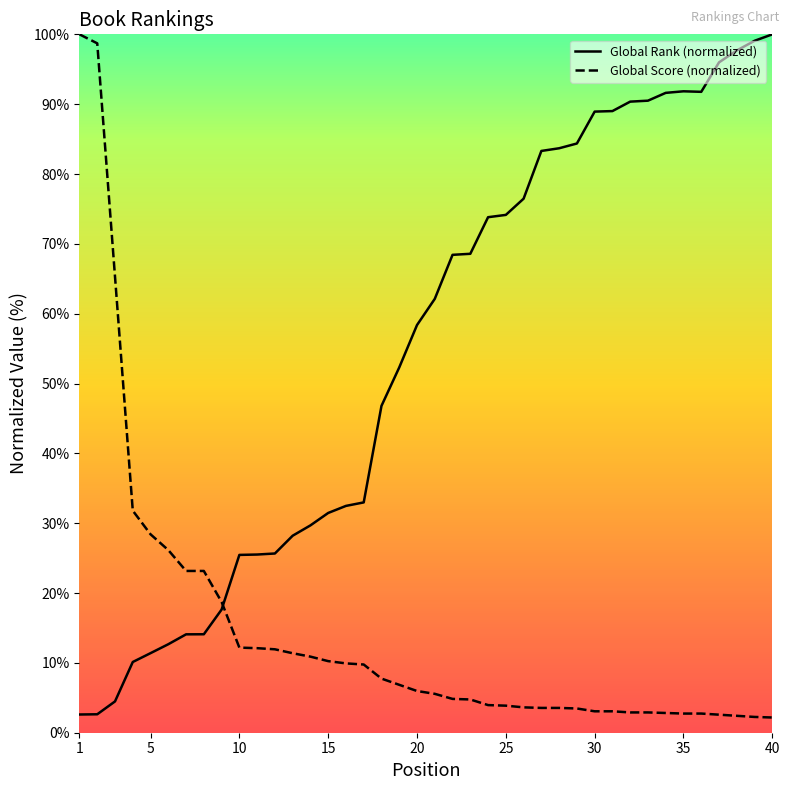

What are all the series names shown in the legend?

Global Rank (normalized), Global Score (normalized)